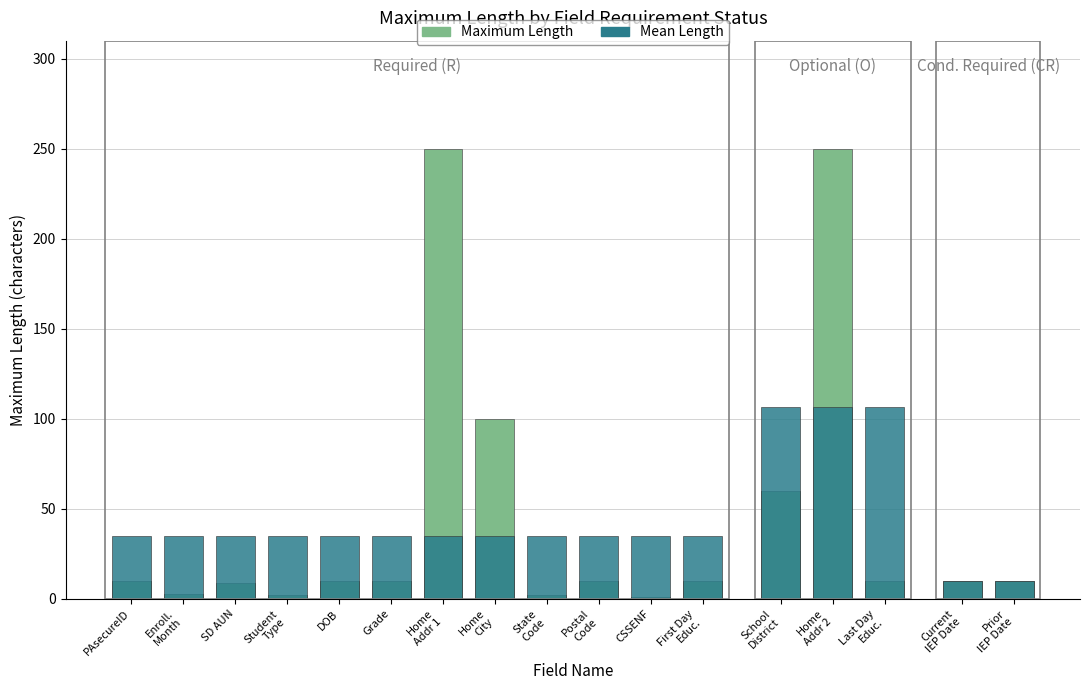

Which category has the highest value in the Maximum Length series?

Home
Addr 1